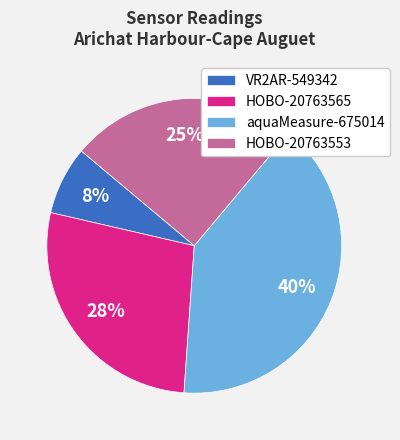

Which has a higher value, VR2AR-549342 or HOBO-20763565?

HOBO-20763565